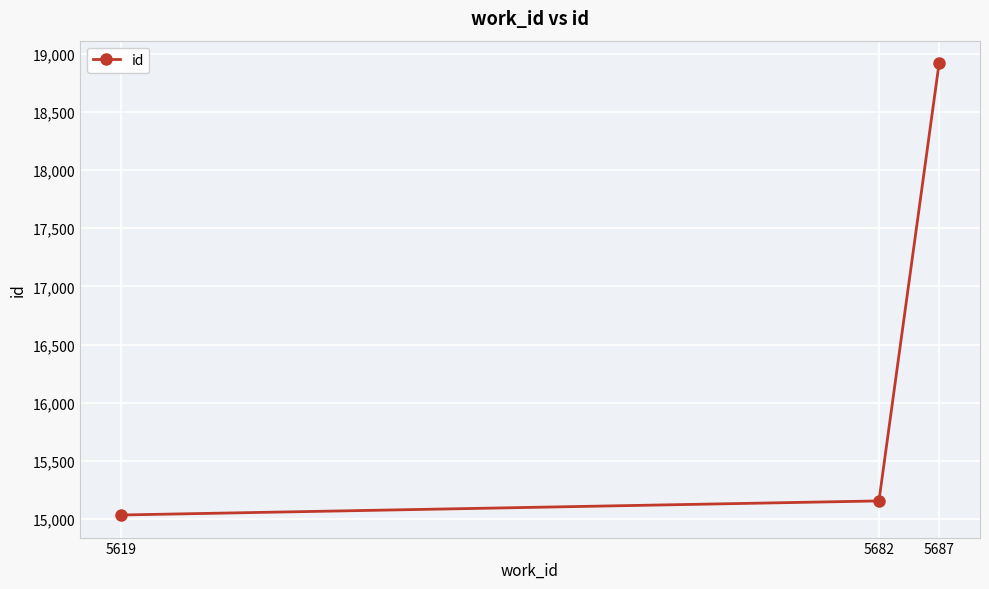

Read the value at 5619, to the nearest 100.

15000